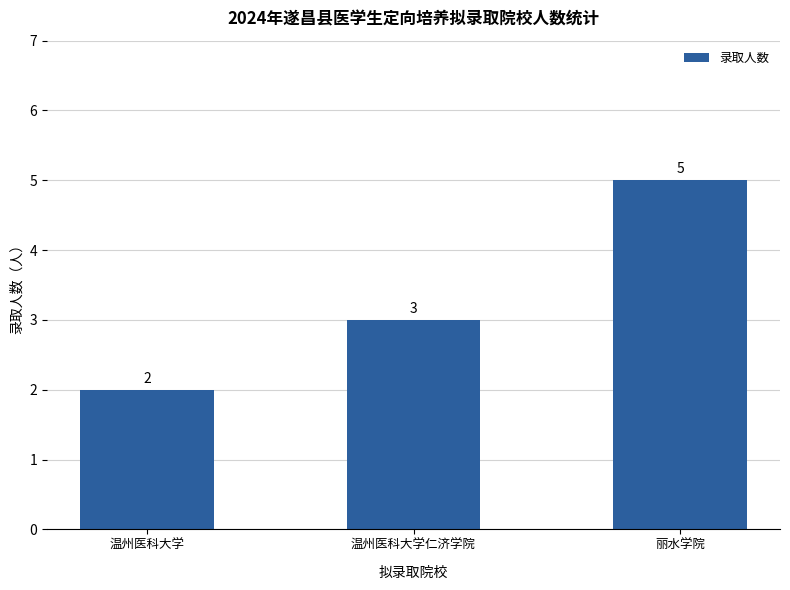

Which category has the lowest value across all series?

温州医科大学